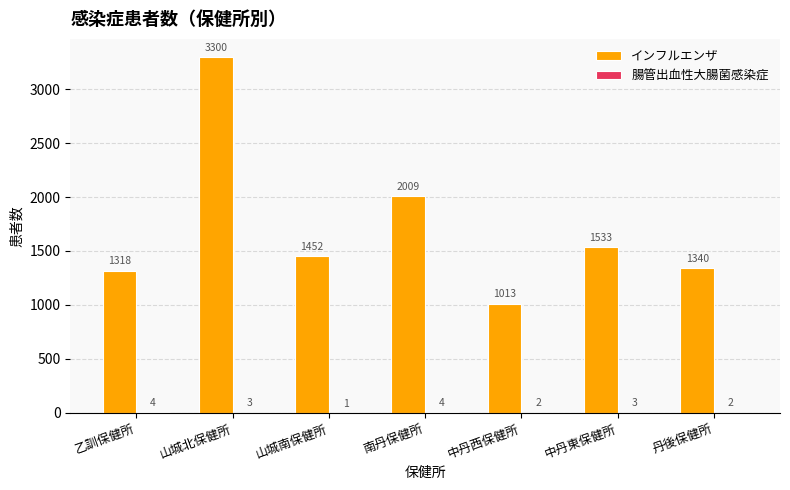

What is the maximum value shown in the chart?

3300